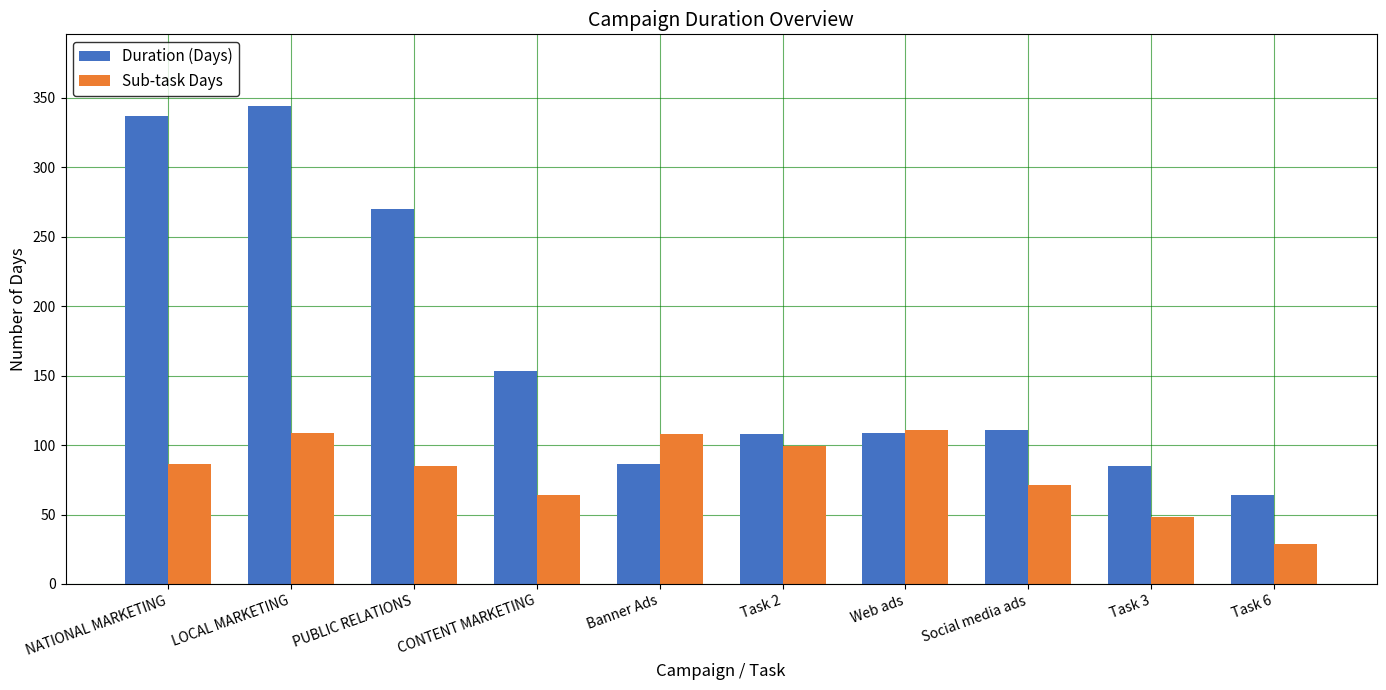

What position from the left is NATIONAL MARKETING?

1